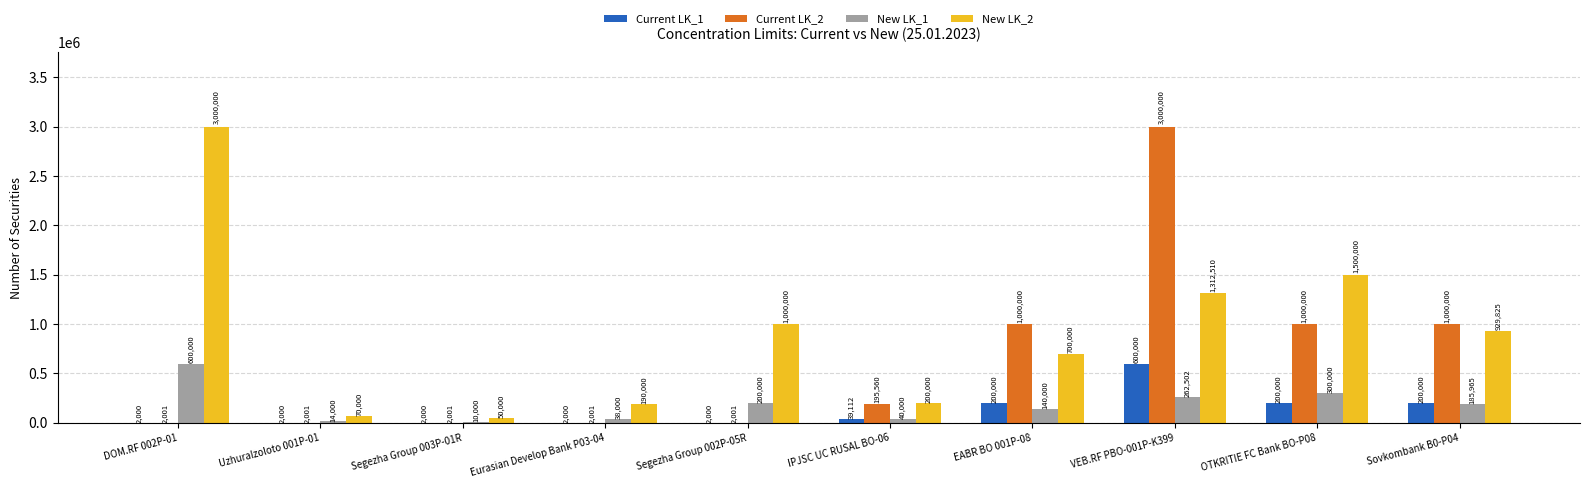

Where is New LK_1 nearest to the value 305000?

OTKRITIE FC Bank BO-P08